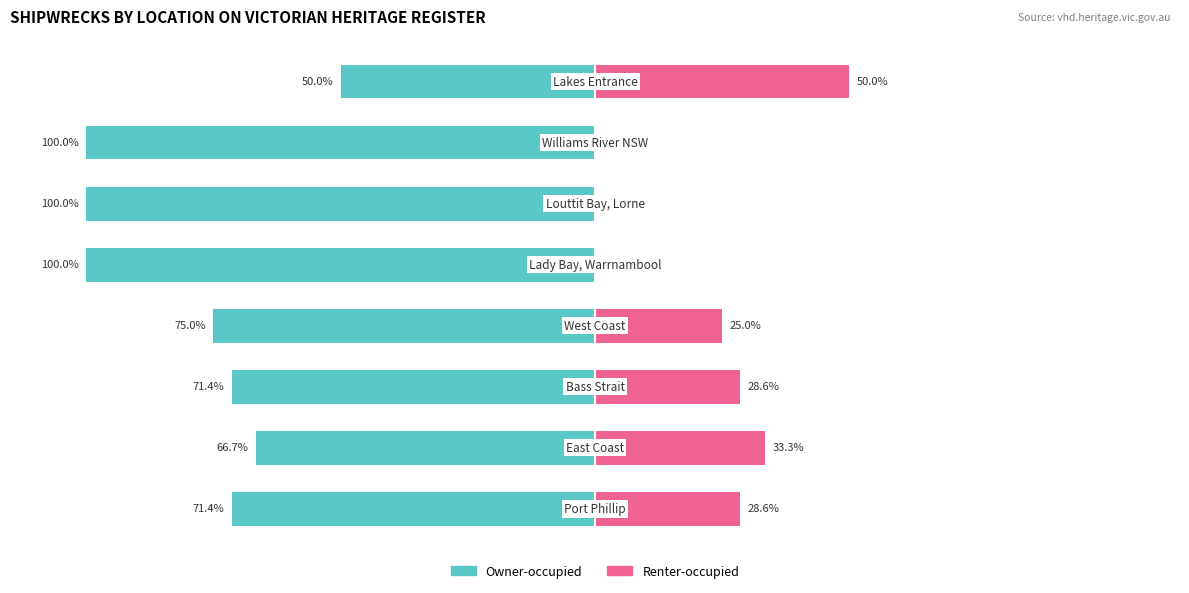

Rank the series at 1 from highest to lowest value.

Renter-occupied, Owner-occupied